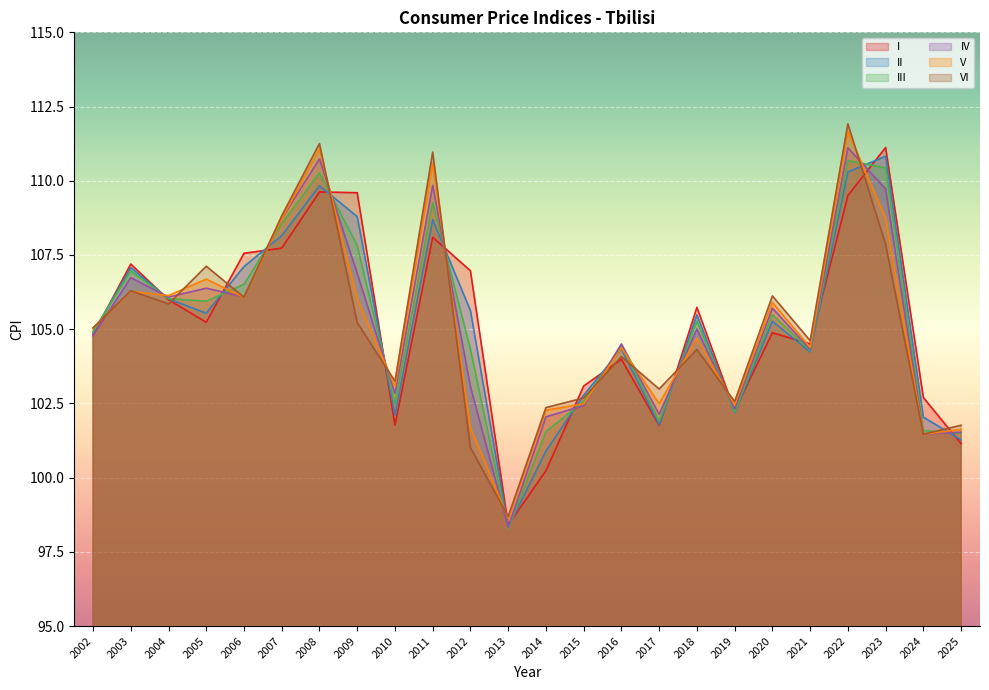

What is the sum of all II values?

2523.5